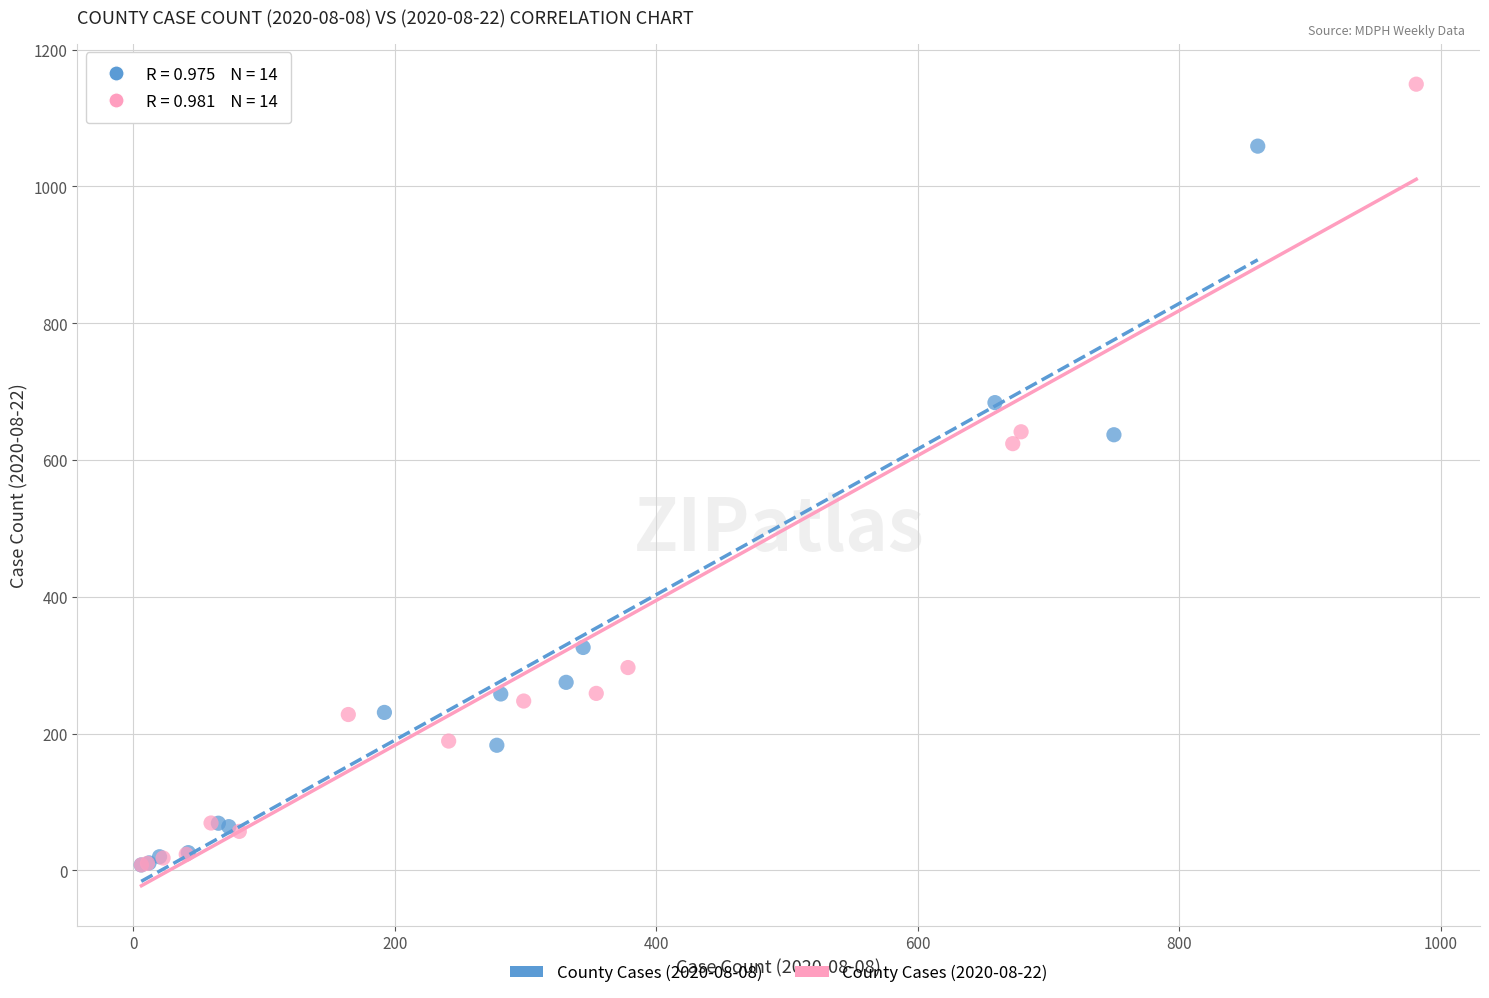

Which series reaches the maximum Y coordinate?

County Cases (2020-08-22)